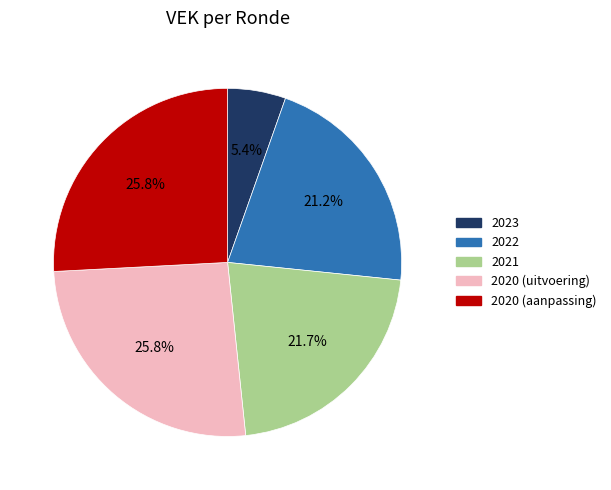

Which has a higher value, 2020 (uitvoering) or 2023?

2020 (uitvoering)